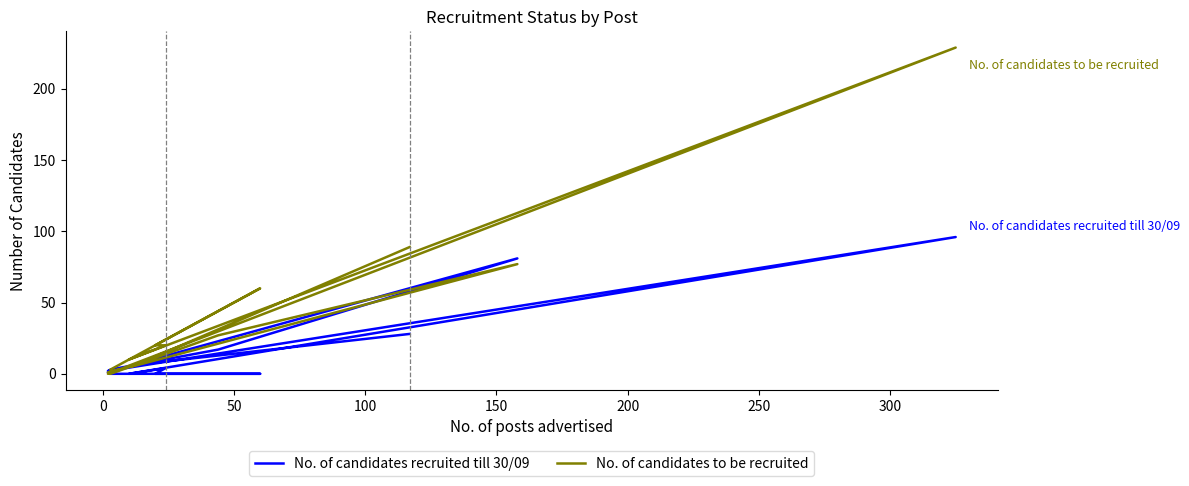

In No. of candidates recruited till 30/09, how many points are lower than both neighbors (excluding endpoints)?

3